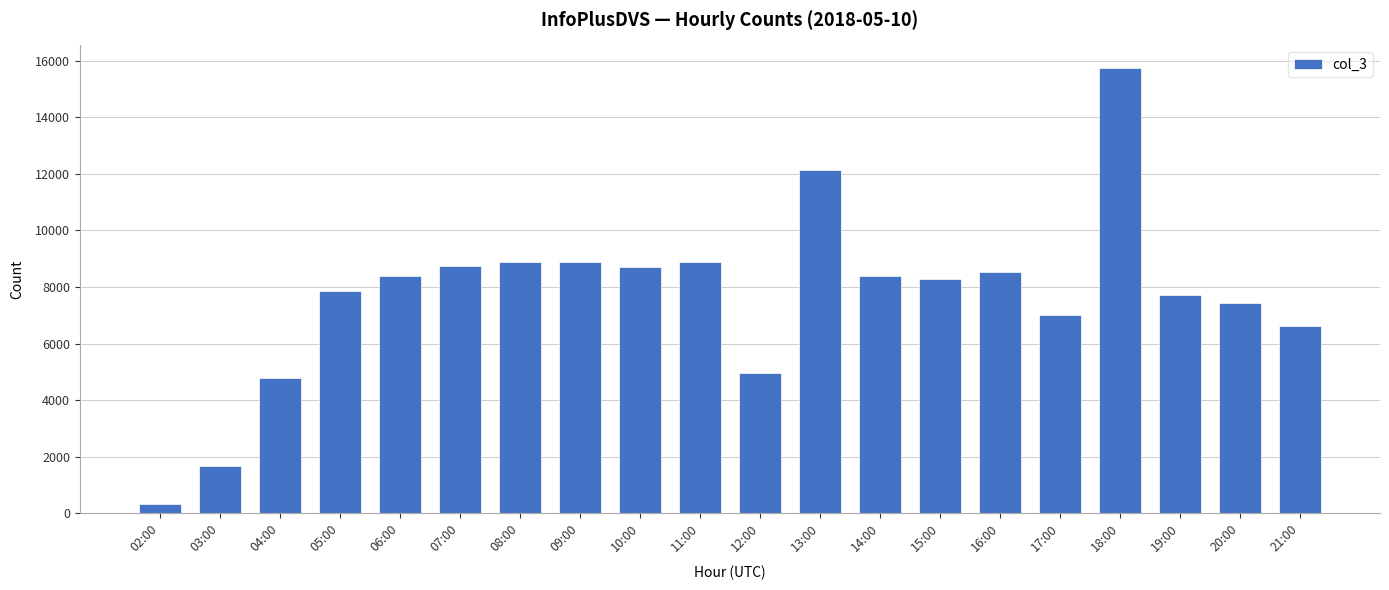

Between 14:00 and 20:00, which is larger?

14:00